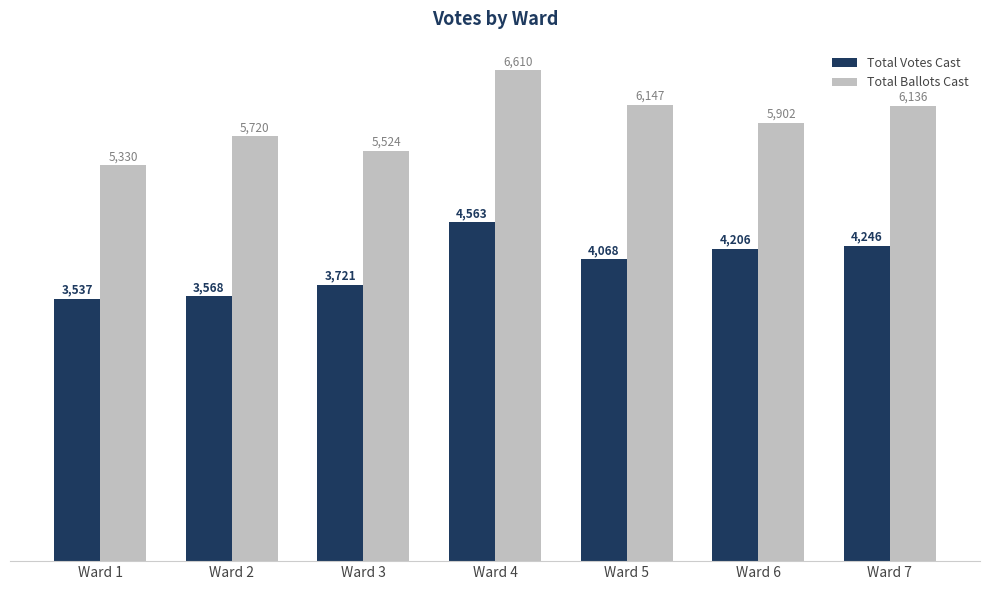

Which series has the widest spread of values?

Total Ballots Cast